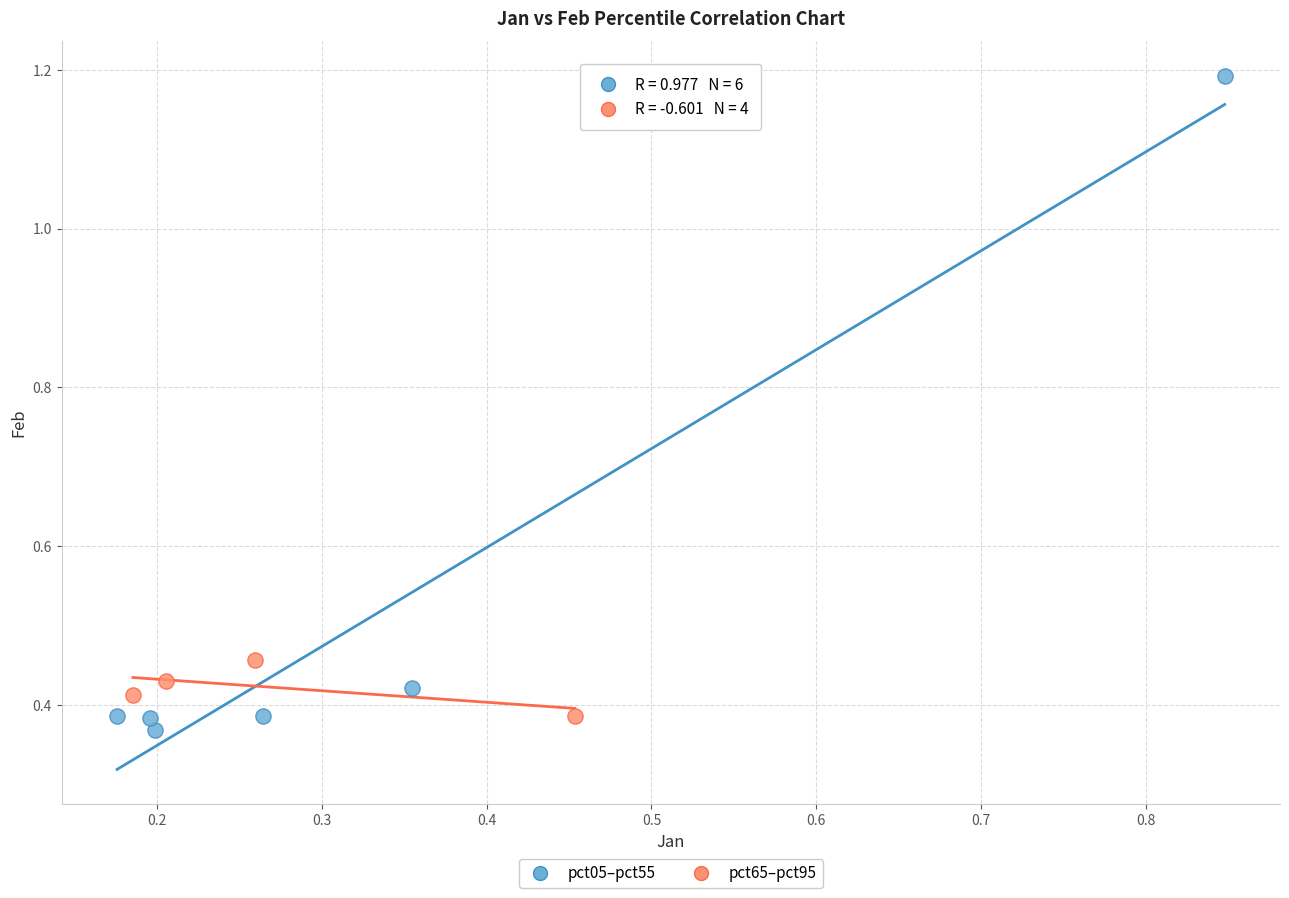

Which series reaches the maximum Y coordinate?

pct05–pct55